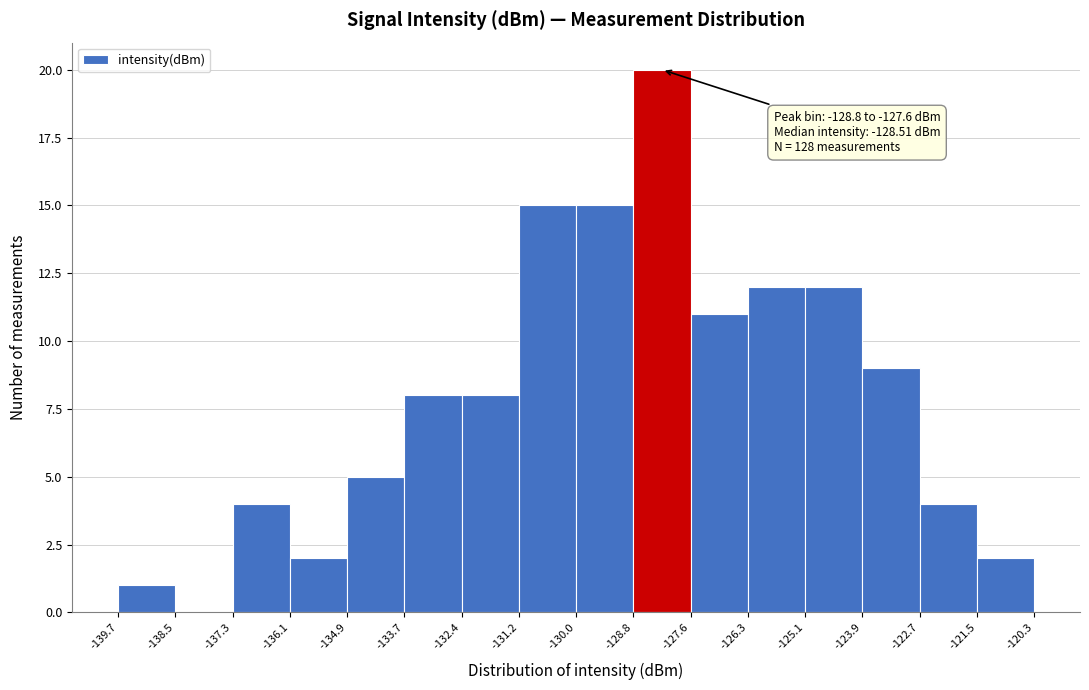

Over which range of the x-axis is the bar tallest?

-128.8 to -127.6